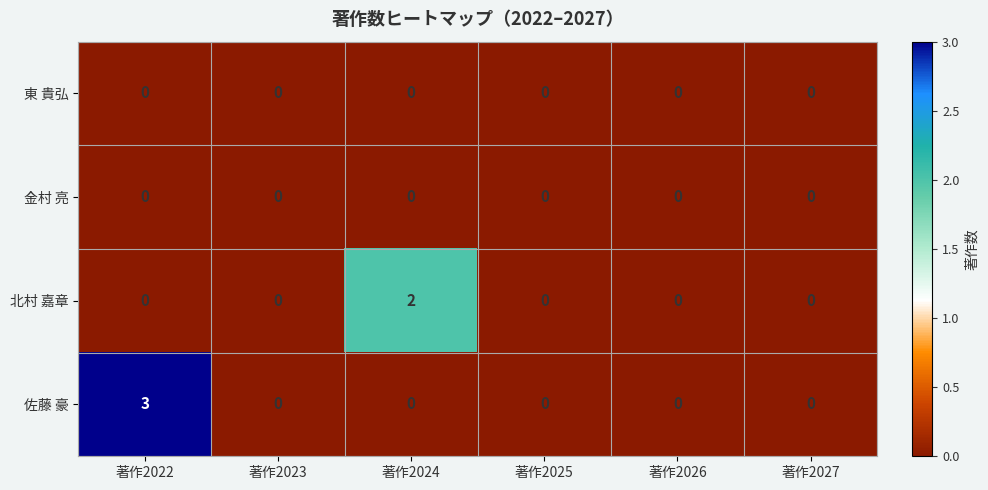

Which series has the largest range (max minus min)?

佐藤 豪